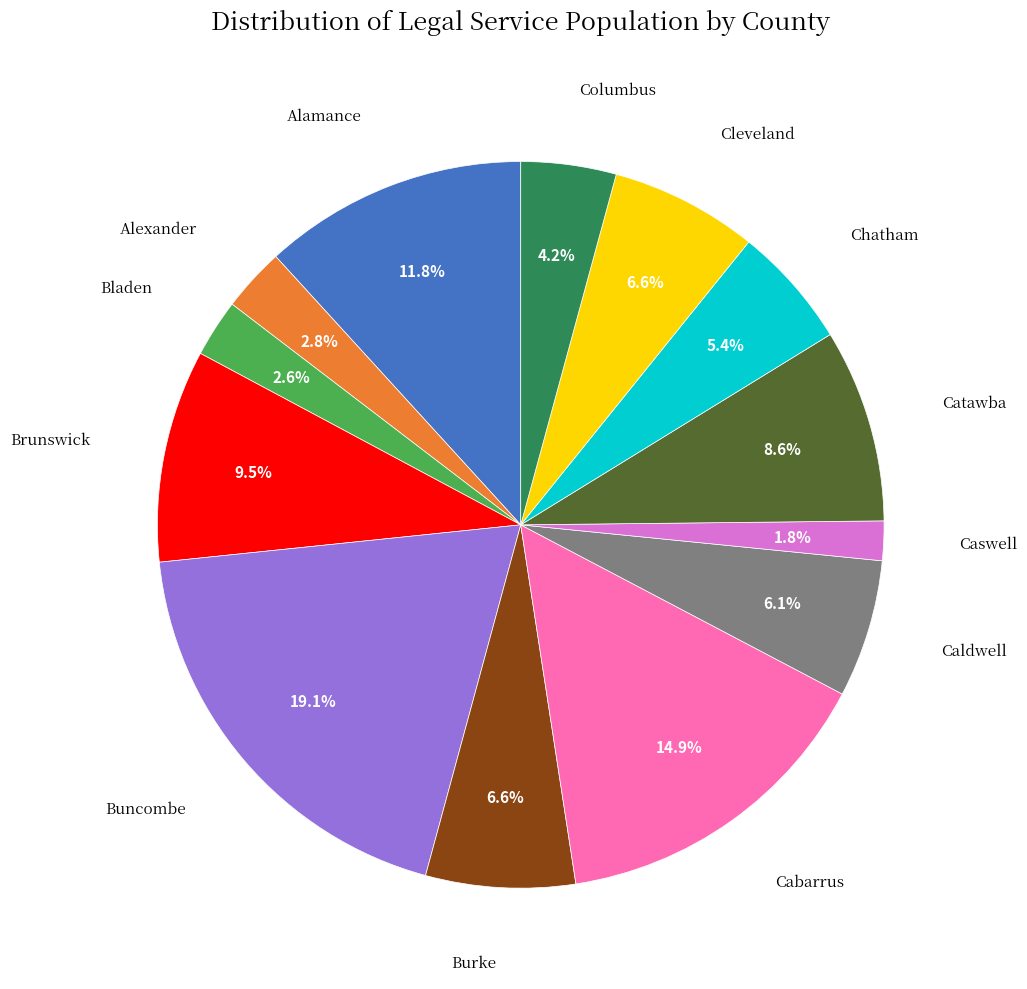

Does any single category account for the majority?

No